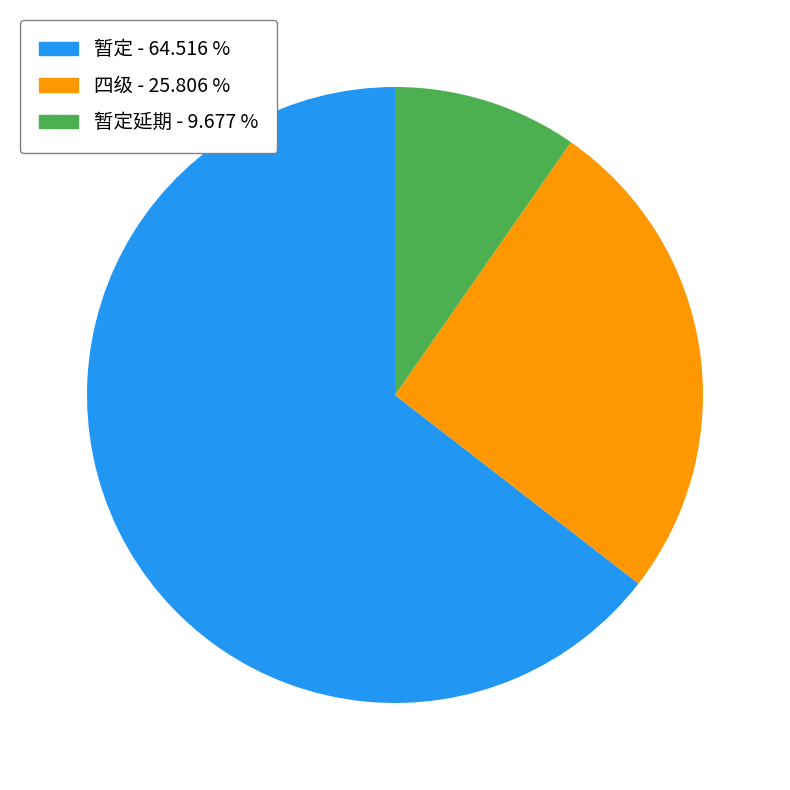

Does any single category account for the majority?

Yes